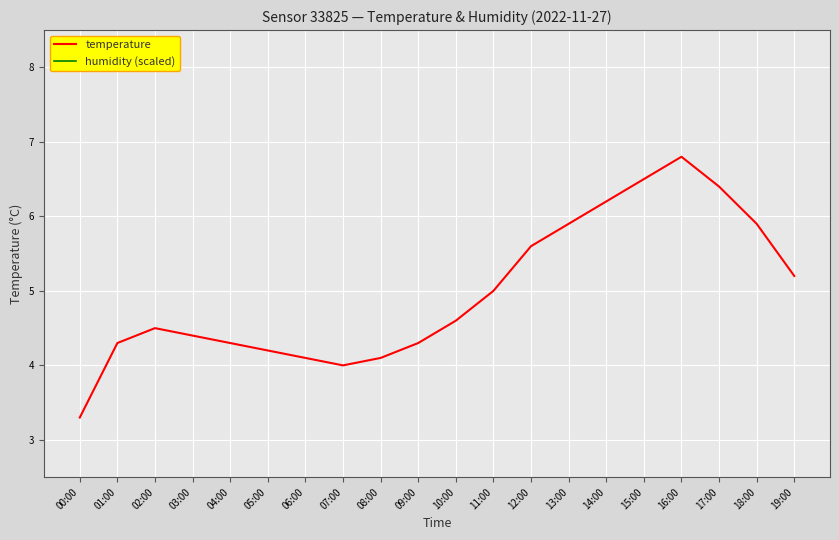

True or false: temperature and humidity (scaled) intersect in this chart.

False